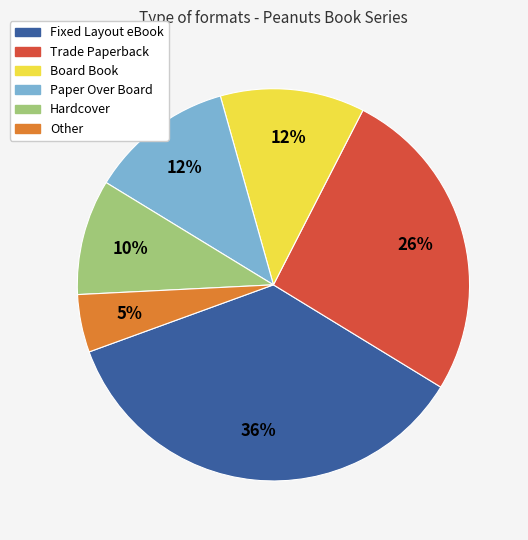

Which has a higher value, Hardcover or Trade Paperback?

Trade Paperback